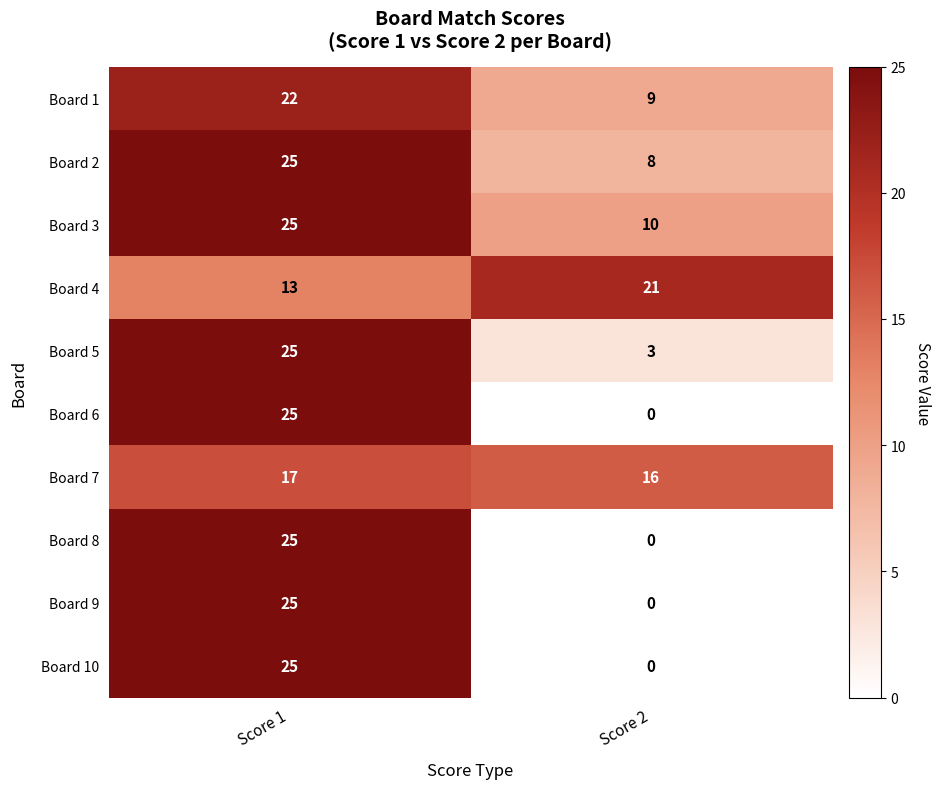

Is it true that Board 9 equals 41 at Score 1?

False